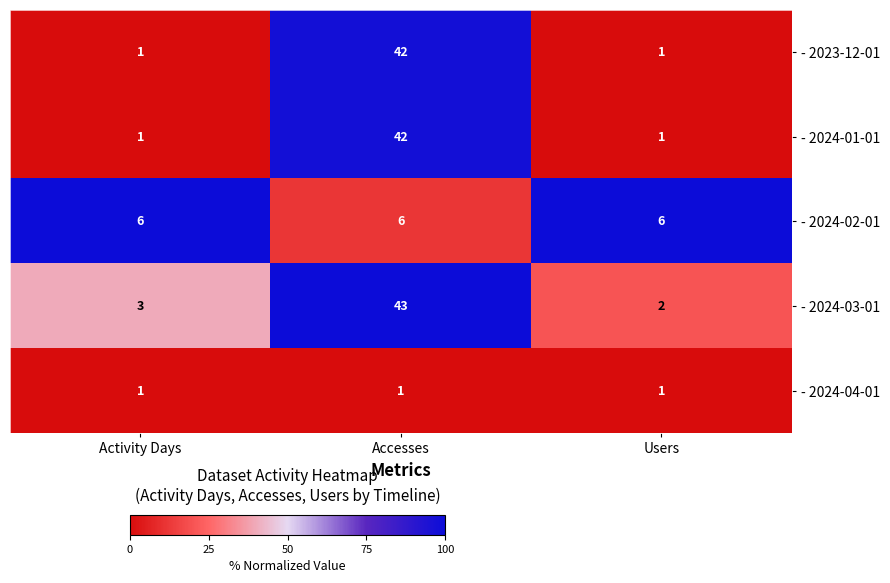

What is the total value across all series at Users?

11